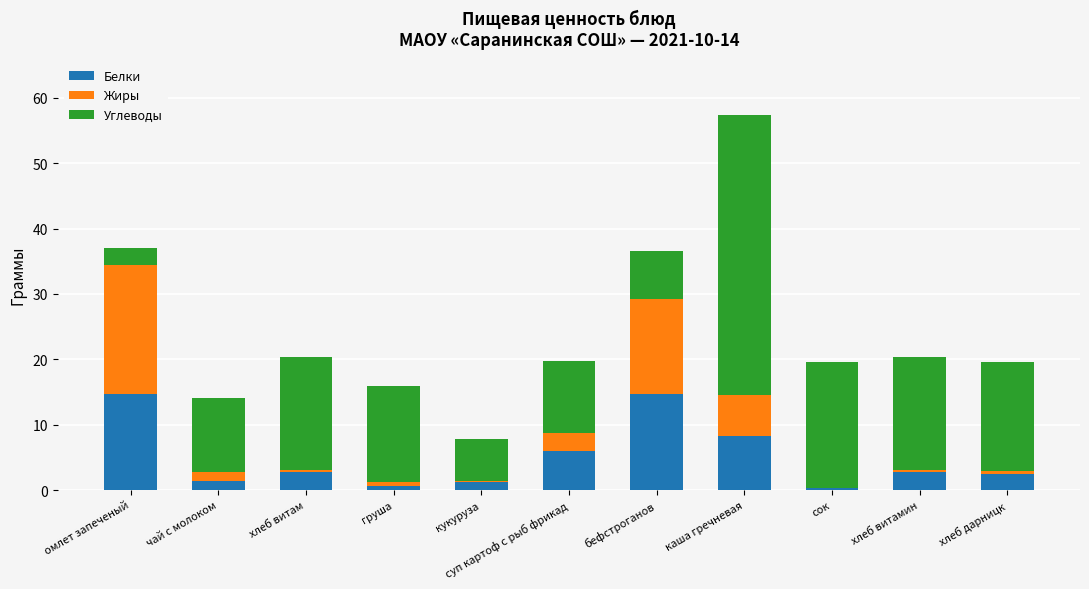

What is the maximum value for Белки?

14.7